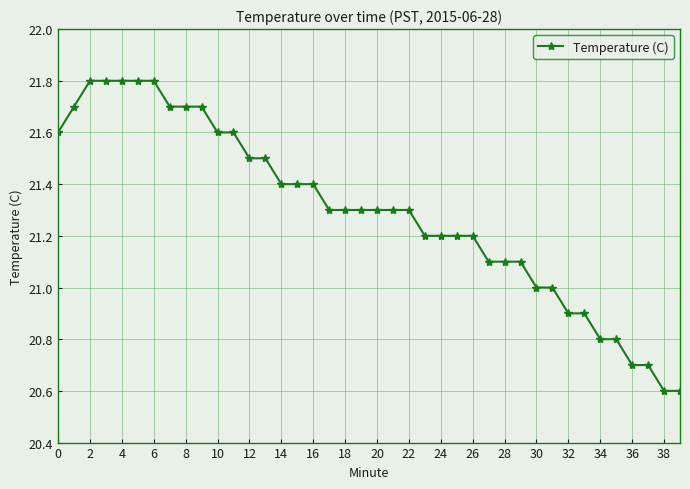

What is the sum of all values?

851.7